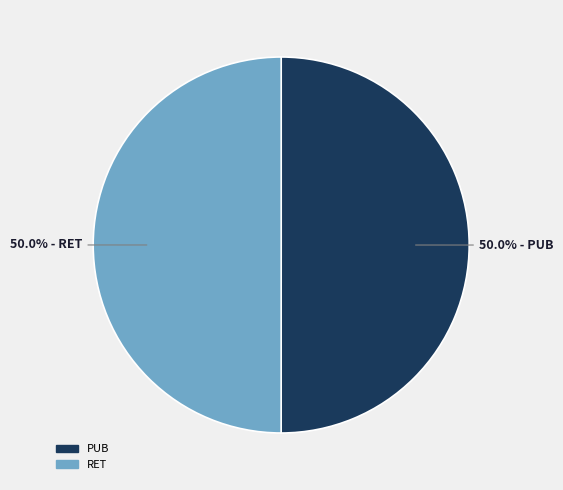

What is the ratio of the value at PUB to the value at RET?

1.0